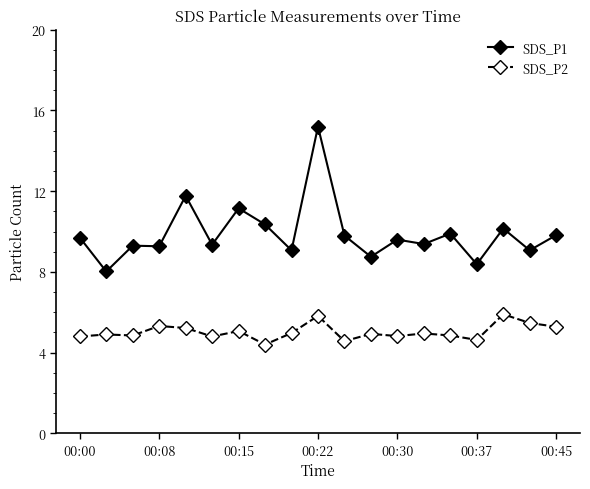

True or false: SDS_P1 and SDS_P2 intersect in this chart.

False